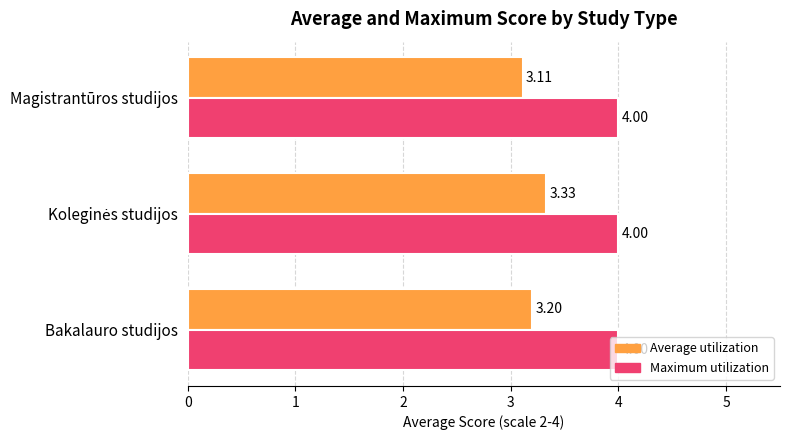

Which series has the largest total across all categories?

Maximum utilization